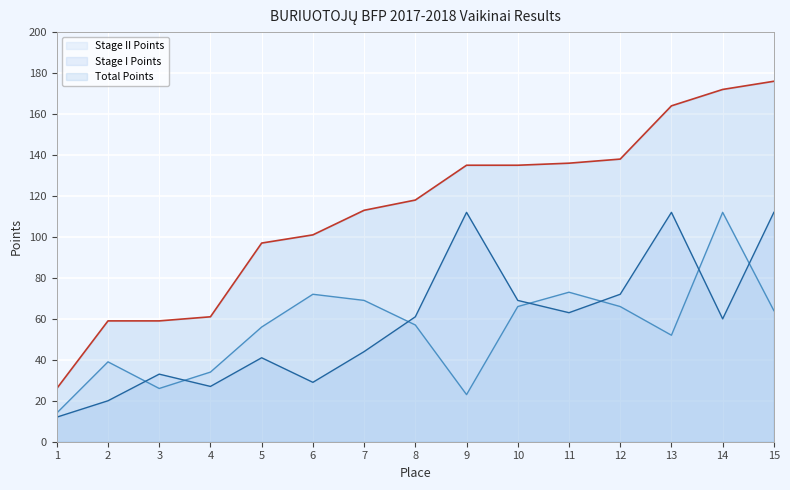

At which category does the chart reach its peak across all series?

15